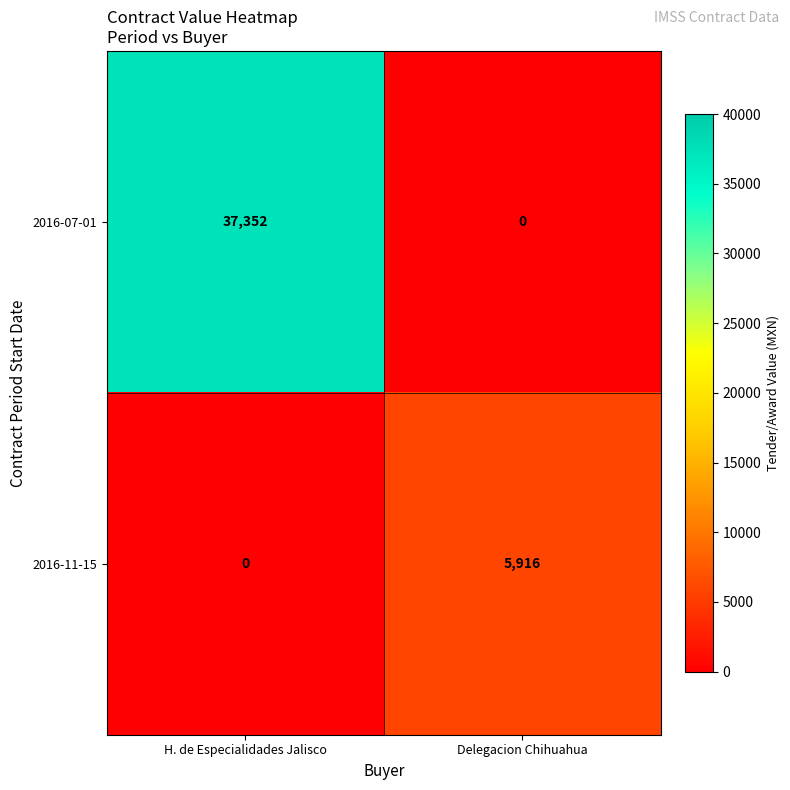

Reading left to right, what are all the values shown in this chart?

2016-07-01: 37352	0
2016-11-15: 0	5916